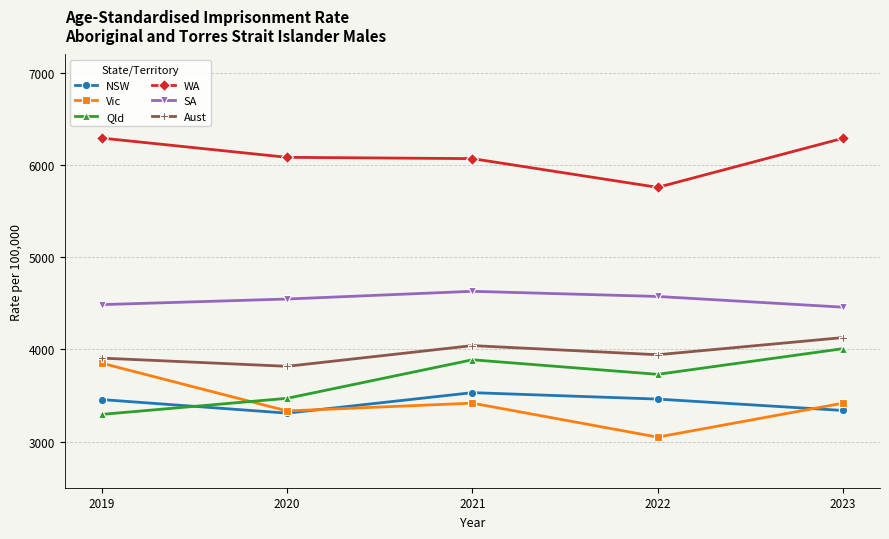

True or false: Aust and SA cross at least once.

False